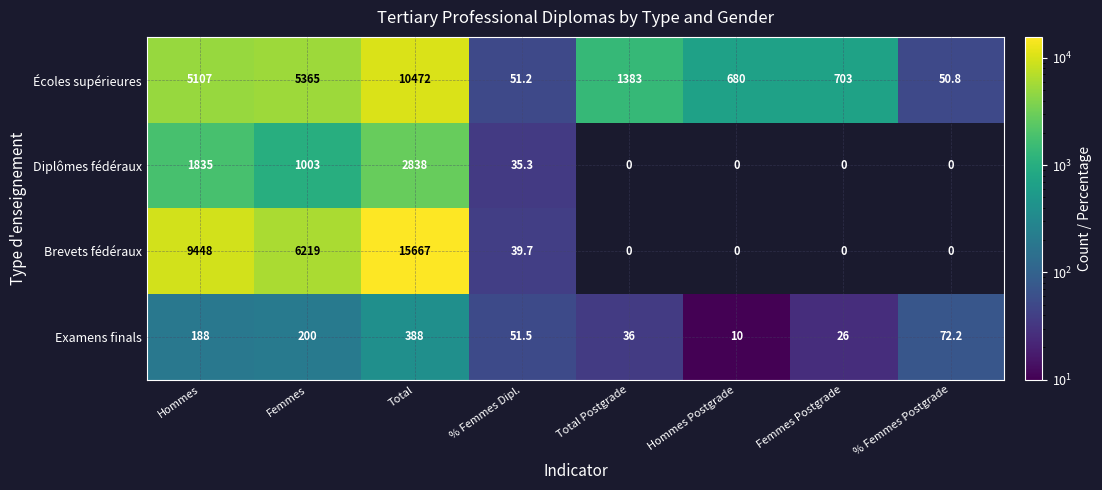

What is the sum of all Examens finals values?

971.7